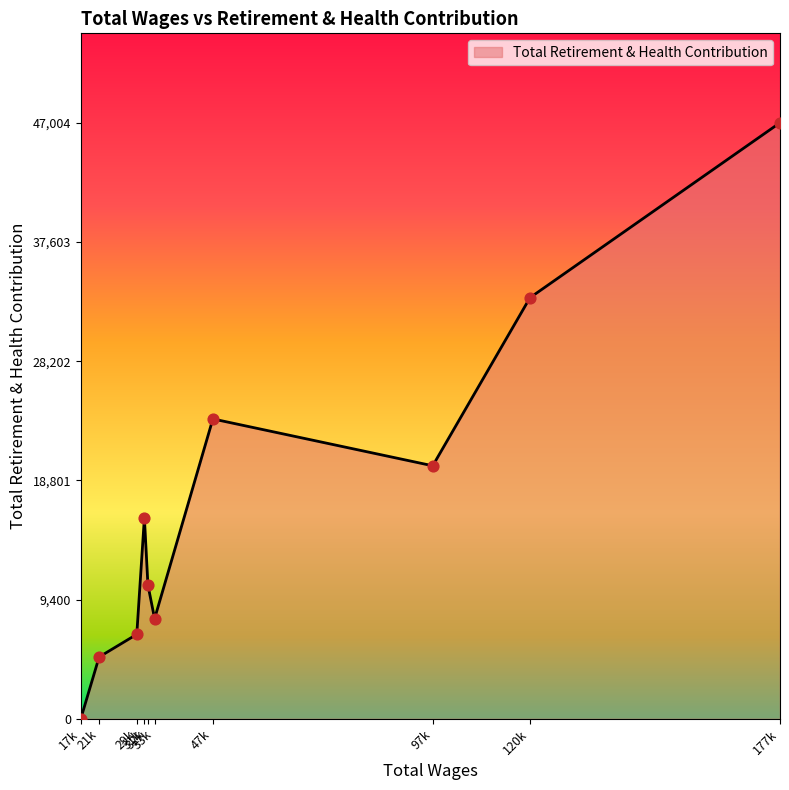

What is the greatest value displayed?

47004